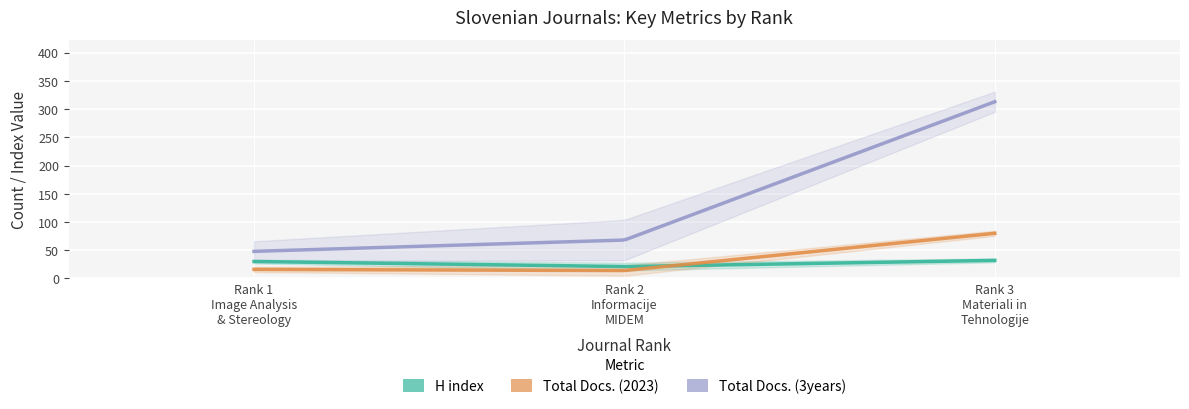

What is the label of the 1st point from the right?

Rank 3
Materiali in
Tehnologije